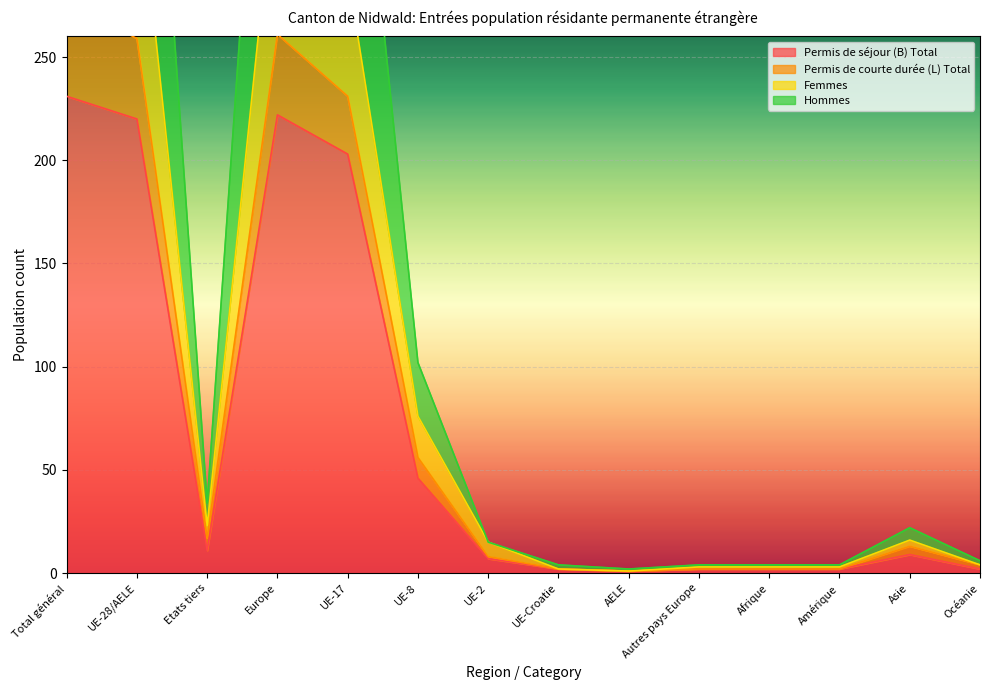

What is the difference between the highest and lowest values at Afrique?

2